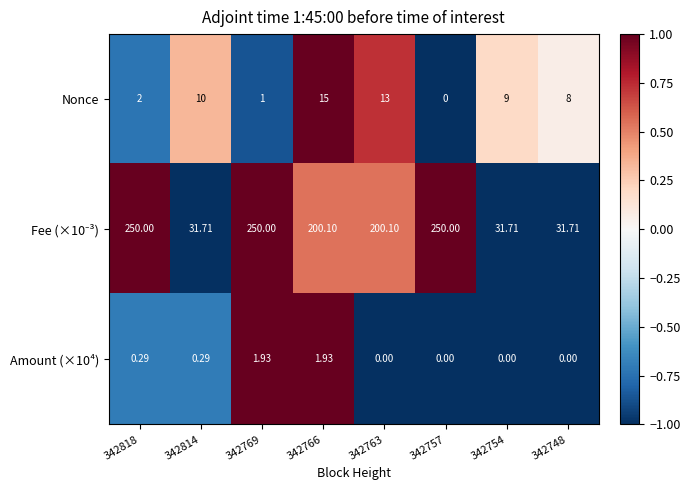

Count the number of categories in the chart.

8